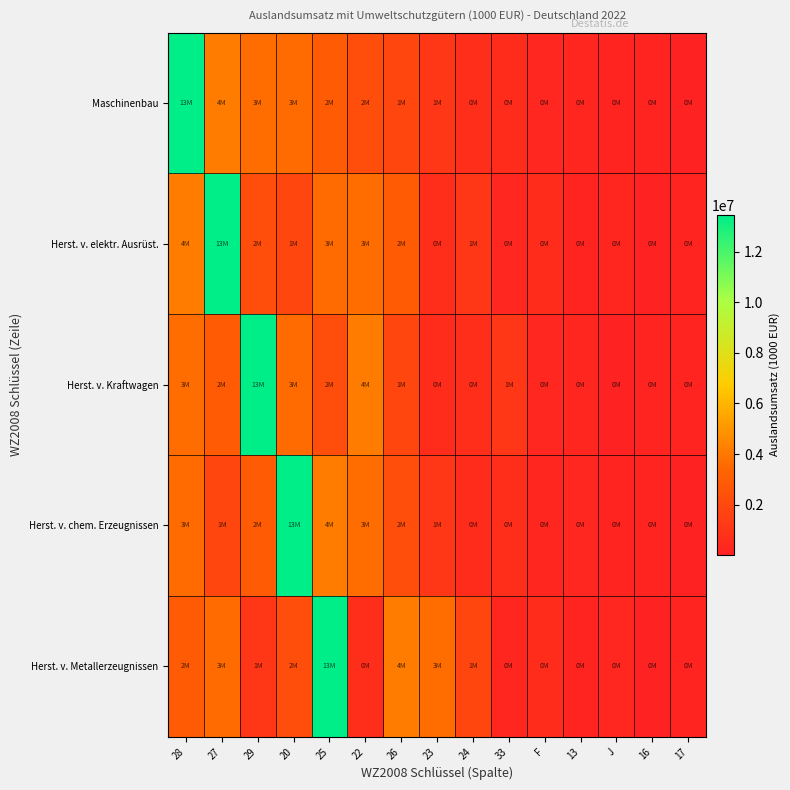

At F, list the series in order from smallest to largest.

Herst. v. chem. Erzeugnissen, Maschinenbau, Herst. v. Kraftwagen, Herst. v. elektr. Ausrüst., Herst. v. Metallerzeugnissen